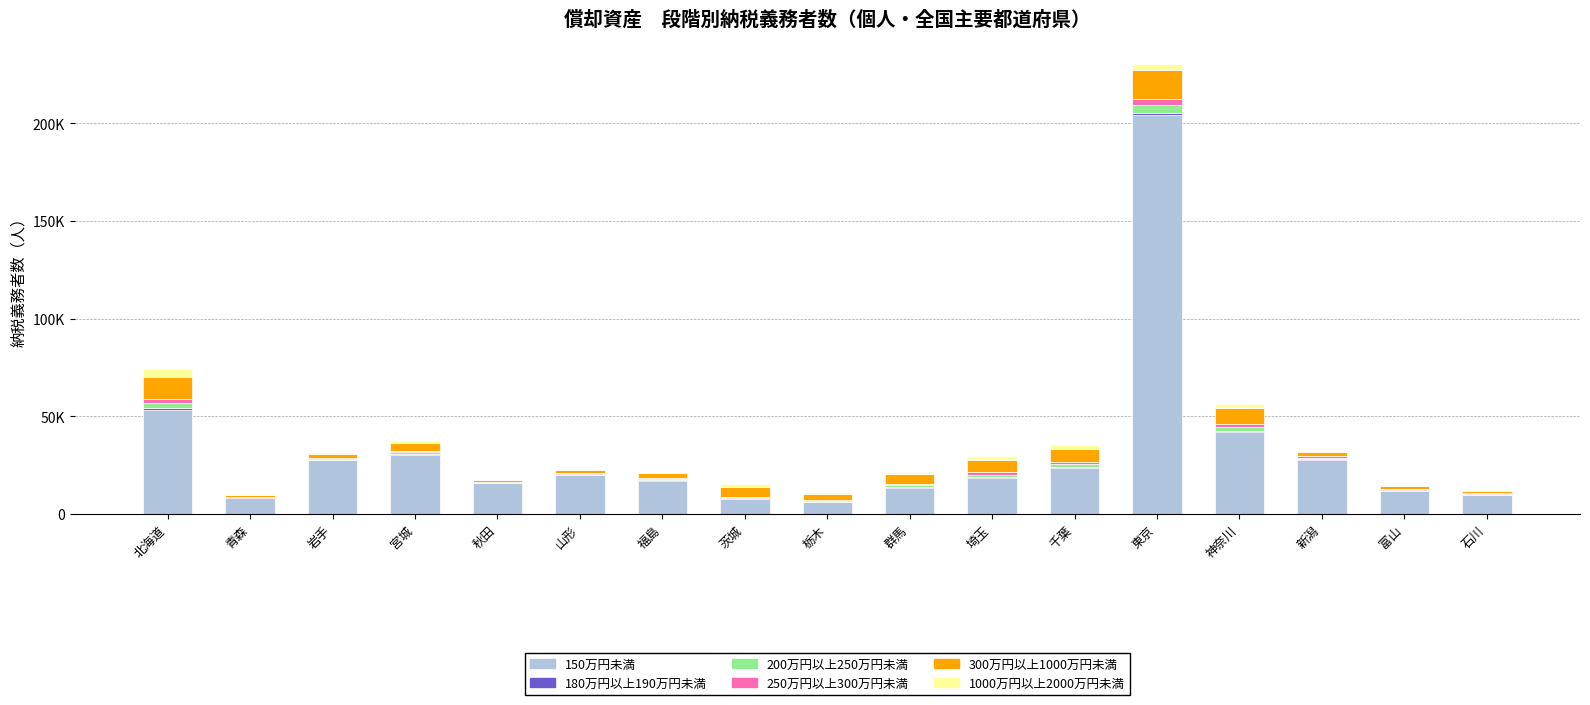

At 新潟, list the series in order from largest to smallest.

150万円未満, 300万円以上1000万円未満, 200万円以上250万円未満, 250万円以上300万円未満, 1000万円以上2000万円未満, 180万円以上190万円未満